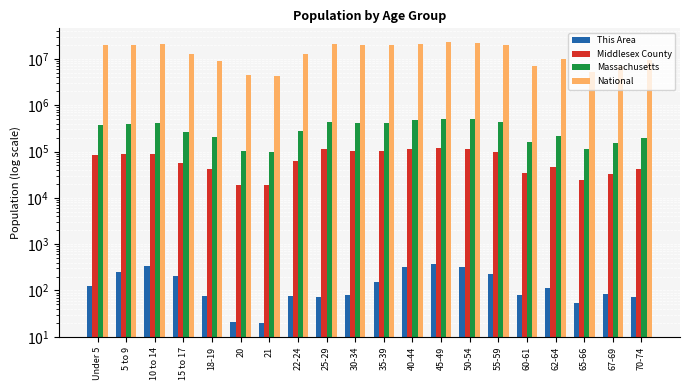

How many data points in This Area are above 112?

9